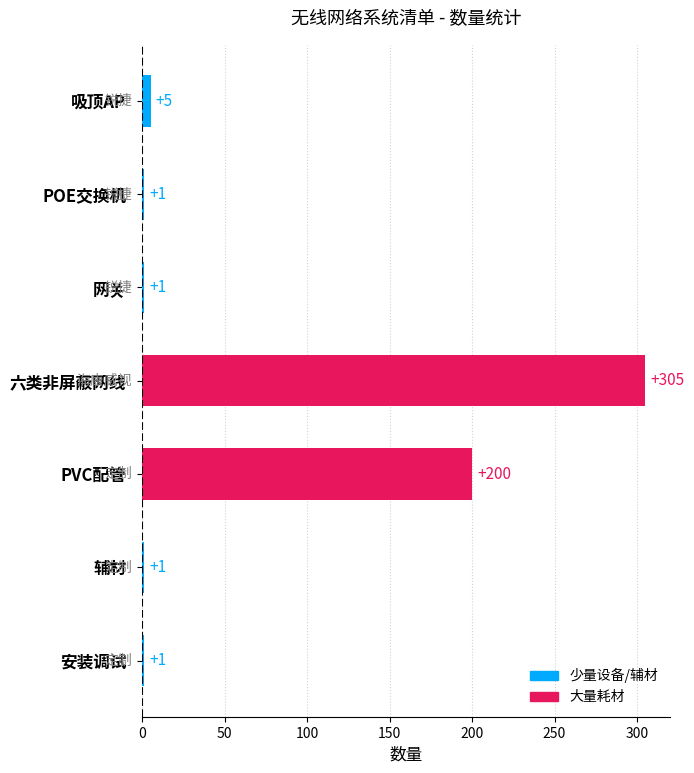

Does the chart contain any negative values?

No